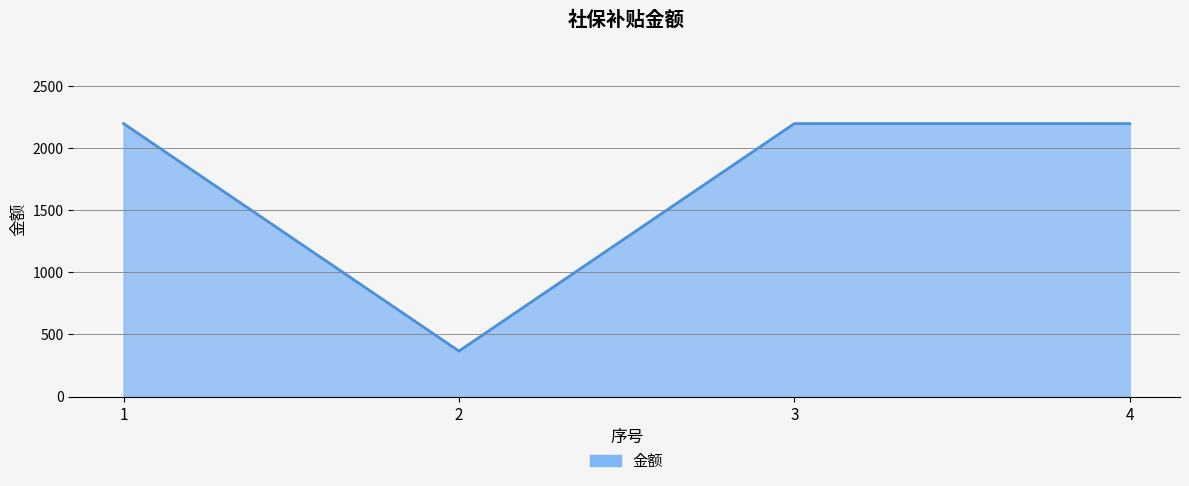

Reading left to right, extract all data points from this chart.

2196	366	2196	2196